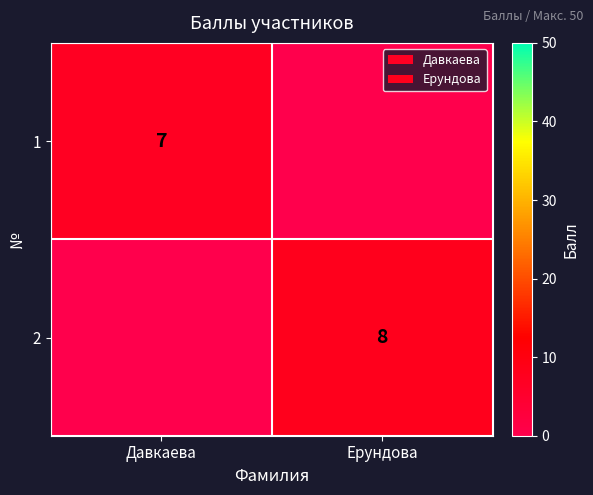

The 2 series shows 8.0 at Ерундова. True or false?

True